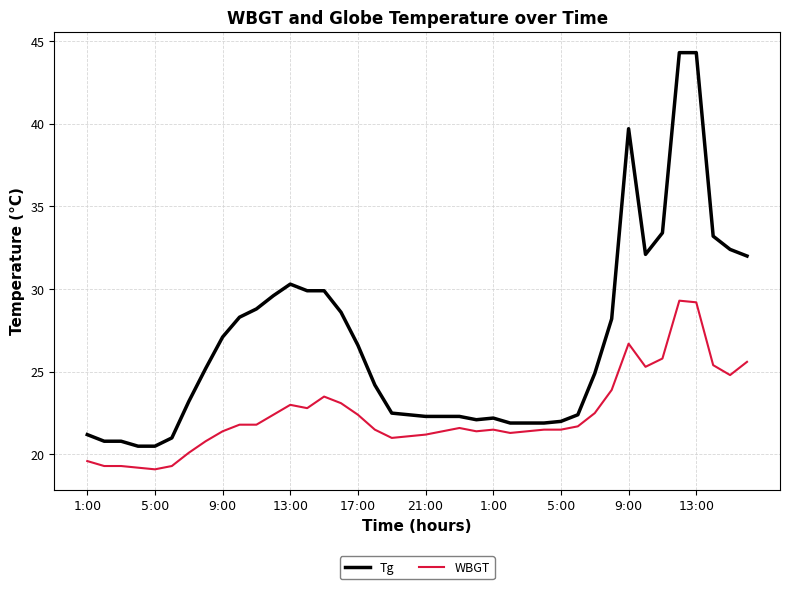

Which series has the largest total across all categories?

Tg